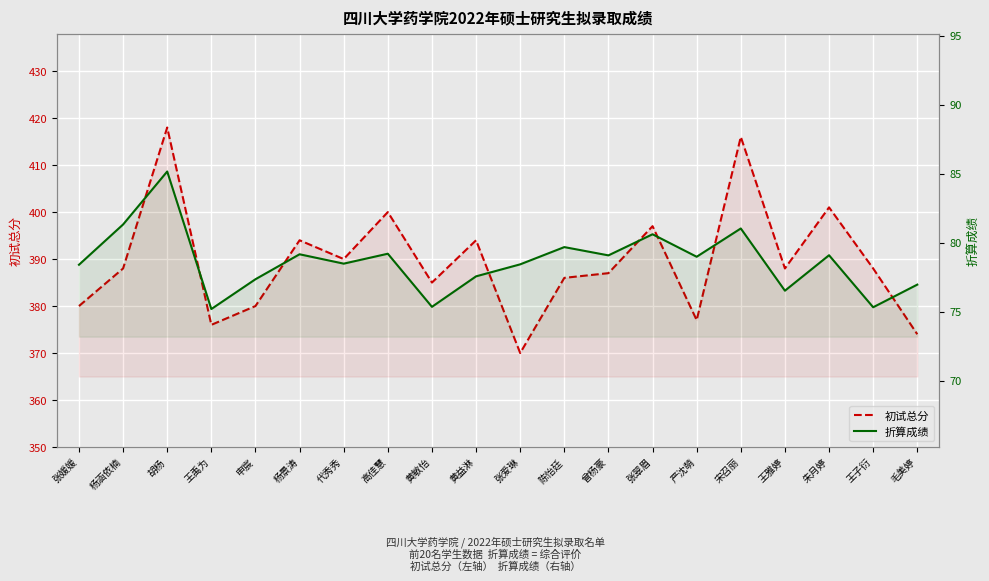

True or false: 初试总分 and 折算成绩 intersect in this chart.

False